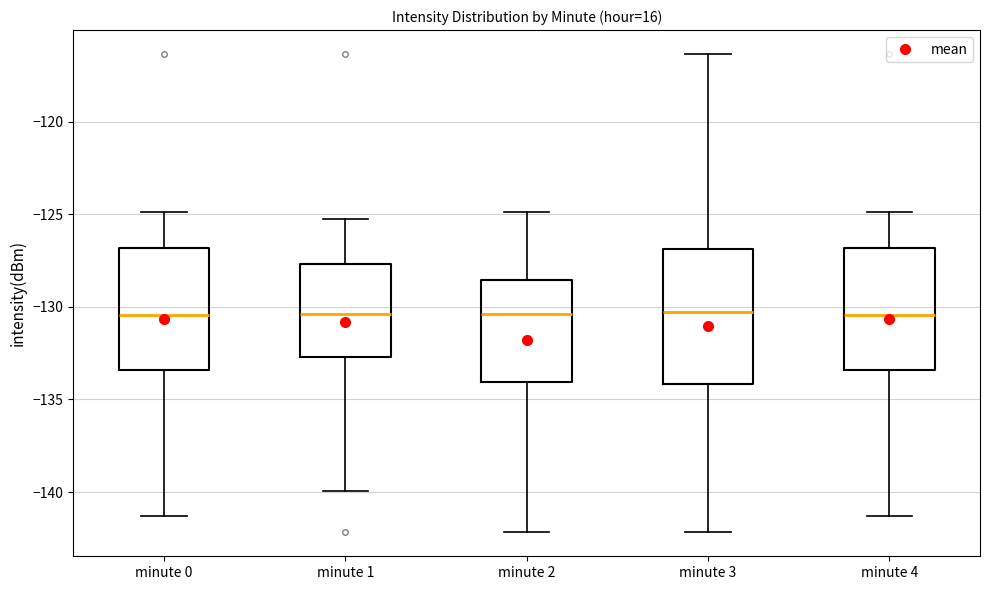

Reading left to right, transcribe this box plot: for each box, give where its median line is, the range the box spans, and where its two whiskers end, as read against the y-axis. The values are not printed on the chart, so give them approximately, as read against the axis.

minute 0: median -130.5, box -133.5 to -127.0, whiskers -141.5 to -125.0
minute 1: median -130.5, box -132.5 to -127.5, whiskers -140.0 to -125.0
minute 2: median -130.5, box -134.0 to -128.5, whiskers -142.0 to -125.0
minute 3: median -130.5, box -134.0 to -127.0, whiskers -142.0 to -116.5
minute 4: median -130.5, box -133.5 to -127.0, whiskers -141.5 to -125.0